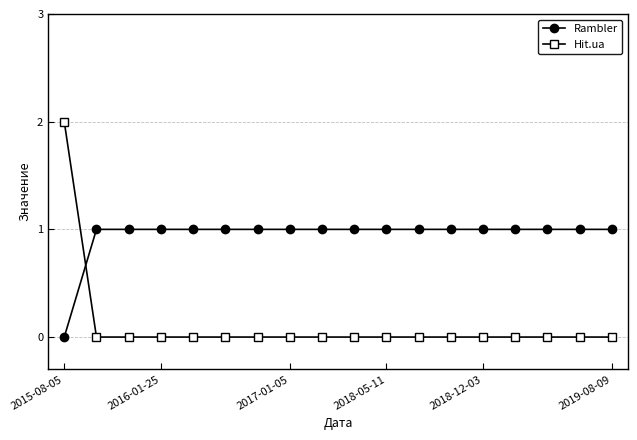

List the series in order of their overall mean, lowest first.

Hit.ua, Rambler